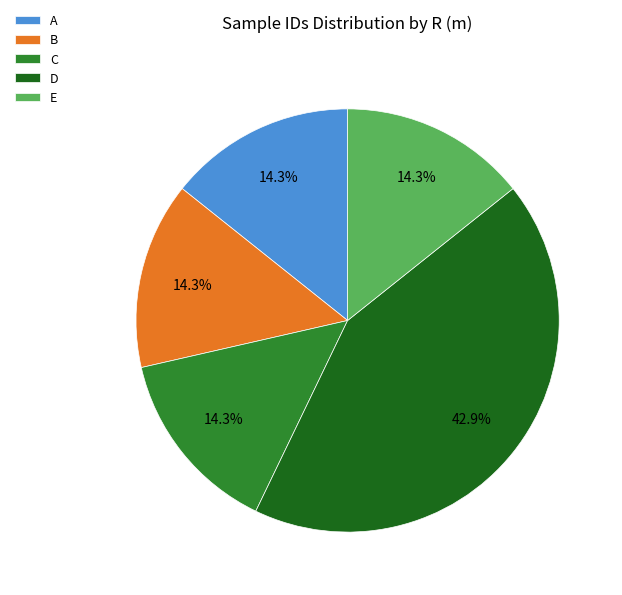

Which slice is the largest?

D